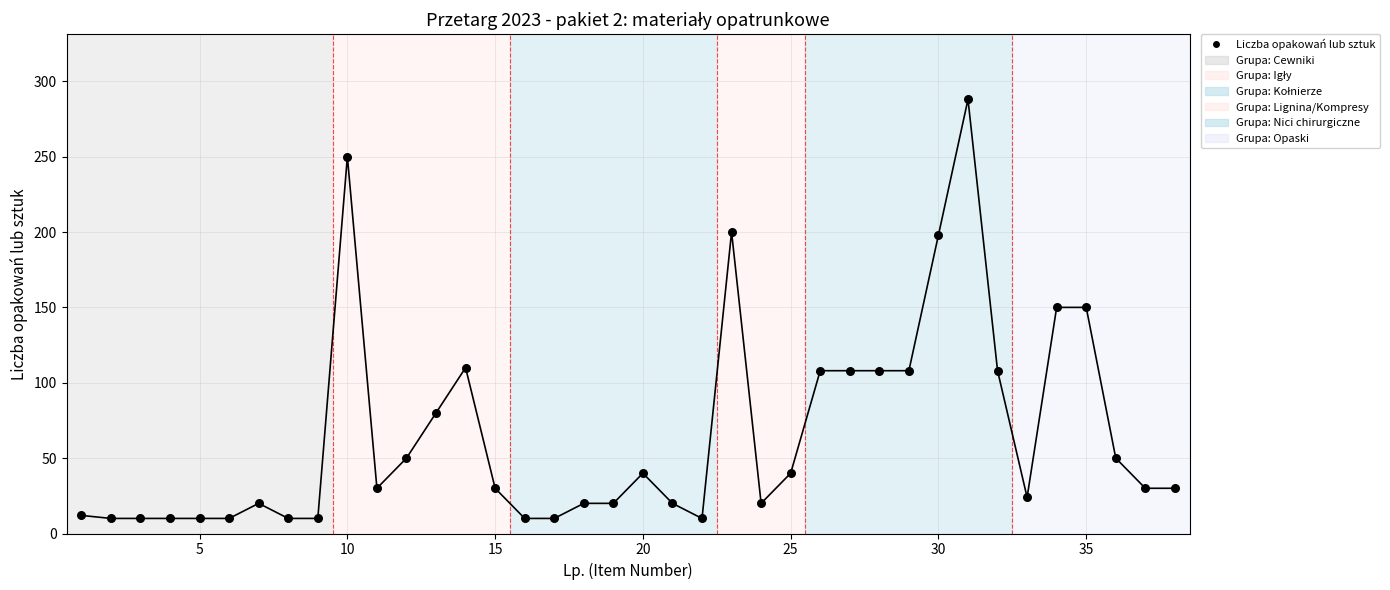

How many data points are displayed?

38